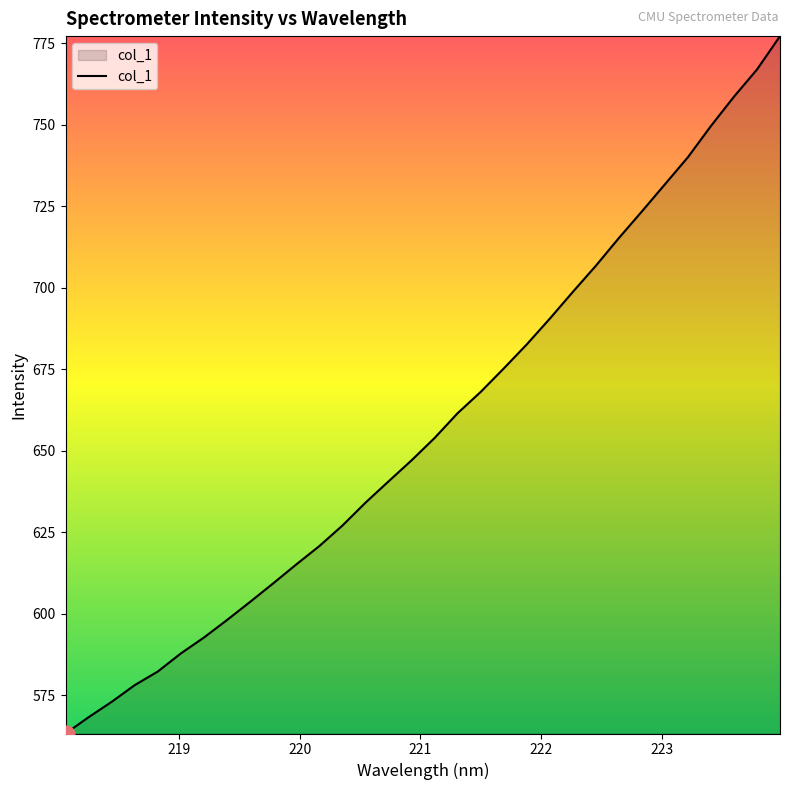

What is the average value?

657.5